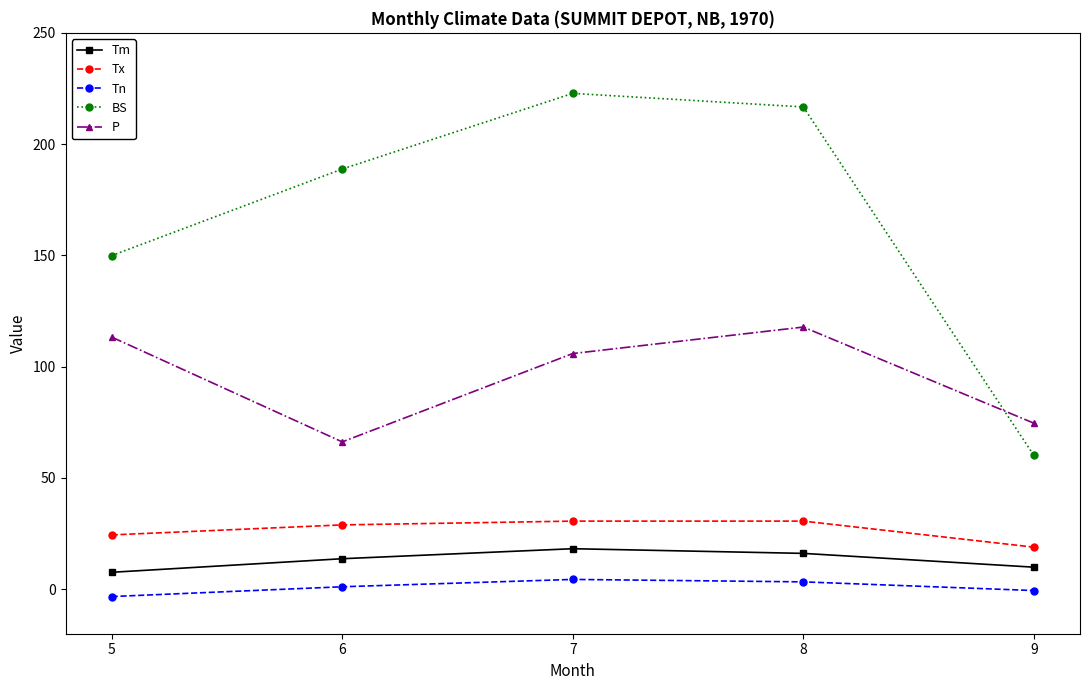

What is the difference between the P values at 7 and 6?

39.7